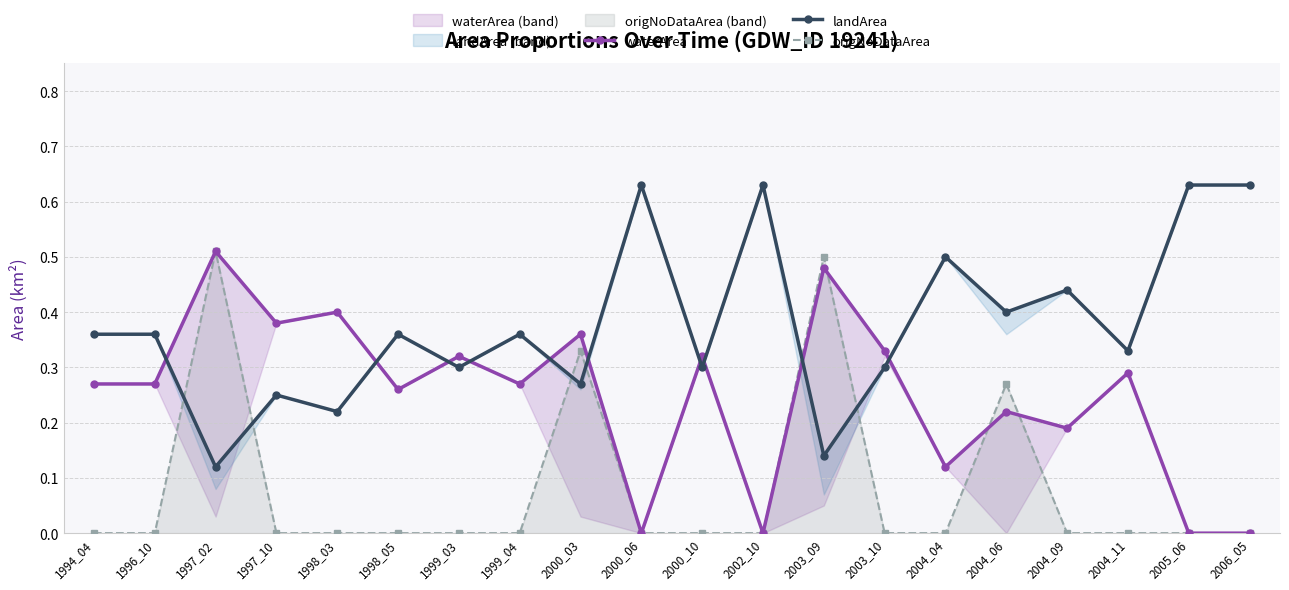

What is the sum of all waterArea values?

5.0